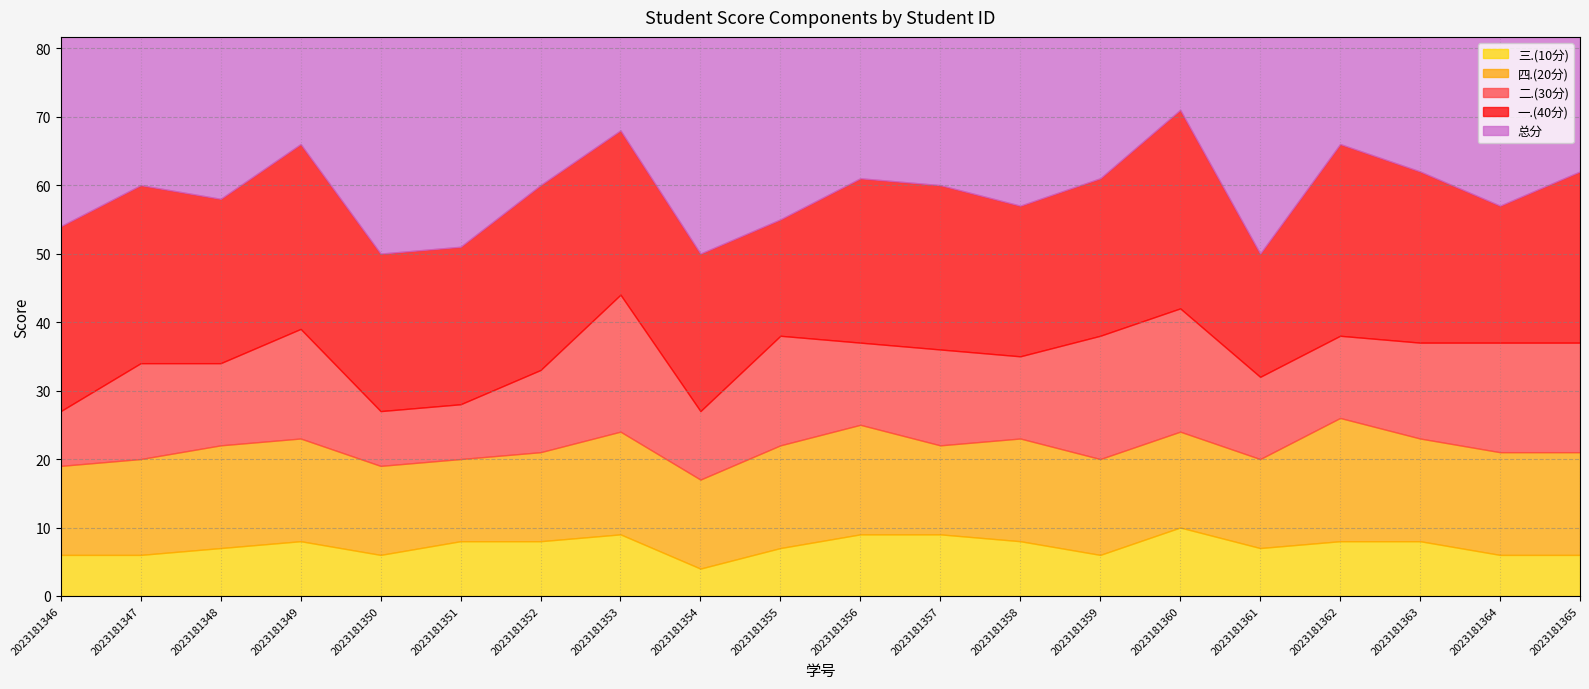

Is it true that 总分 equals 89 at 2023181357?

False